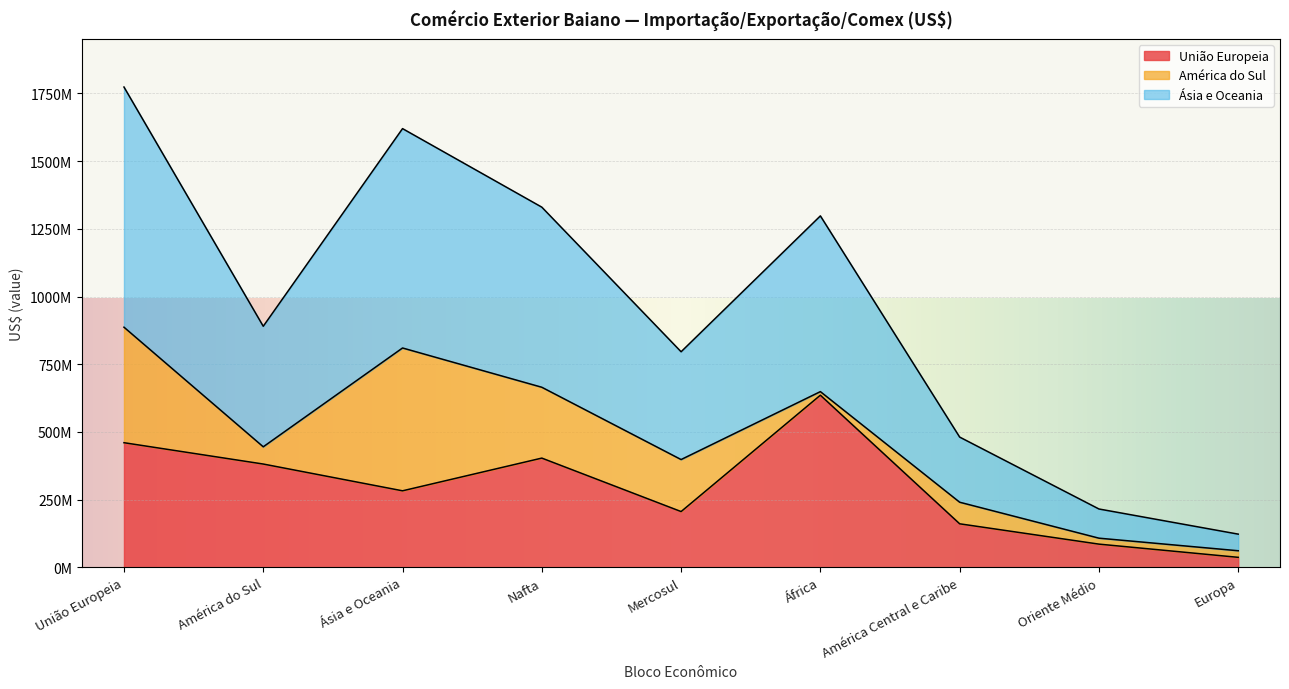

What are all the series names shown in the legend?

União Europeia, América do Sul, Ásia e Oceania